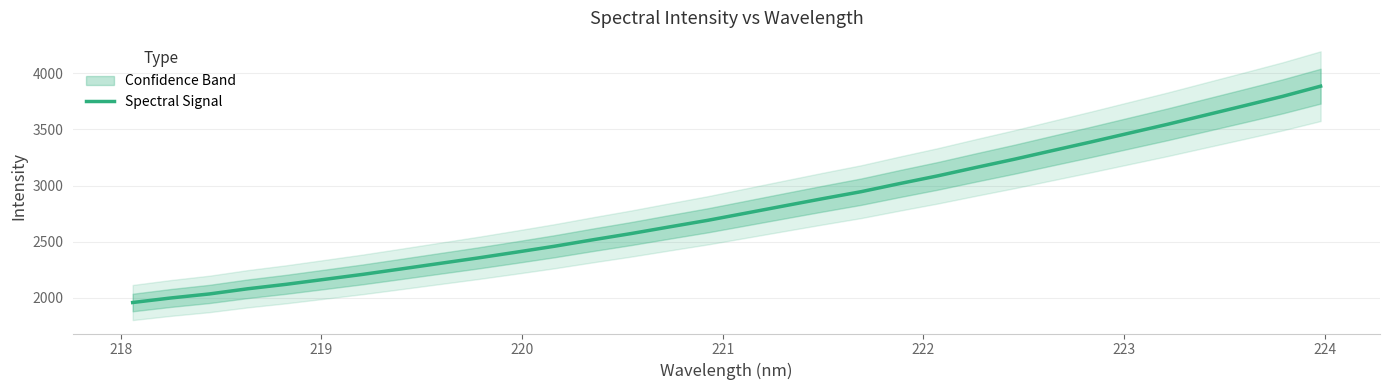

Does the chart display data point markers on the line(s)?

No